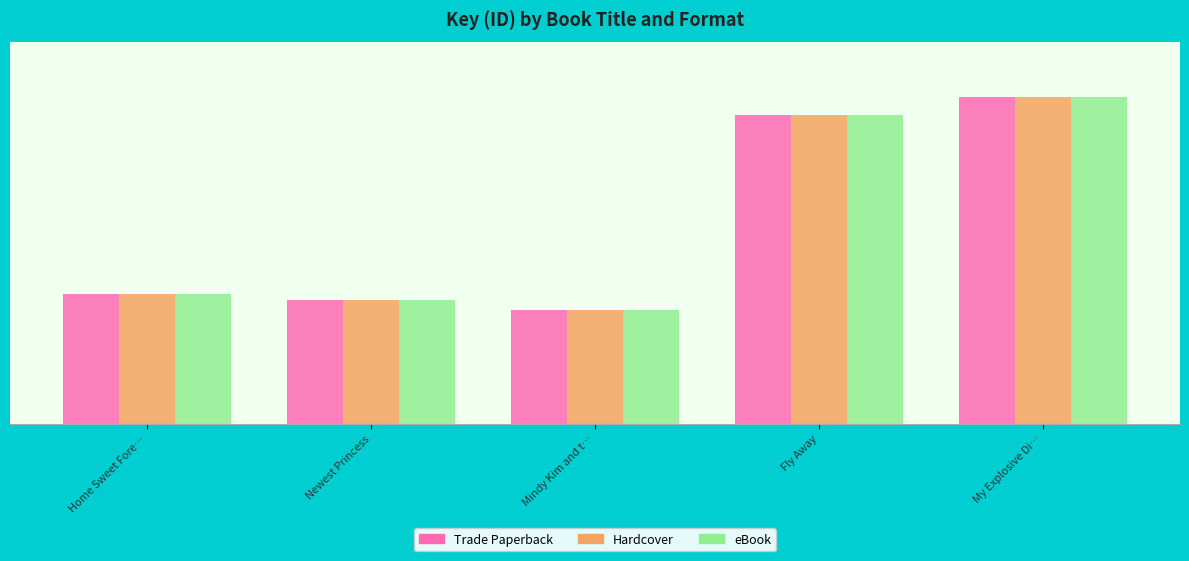

What is the label of the 4th bar from the right?

Newest Princess